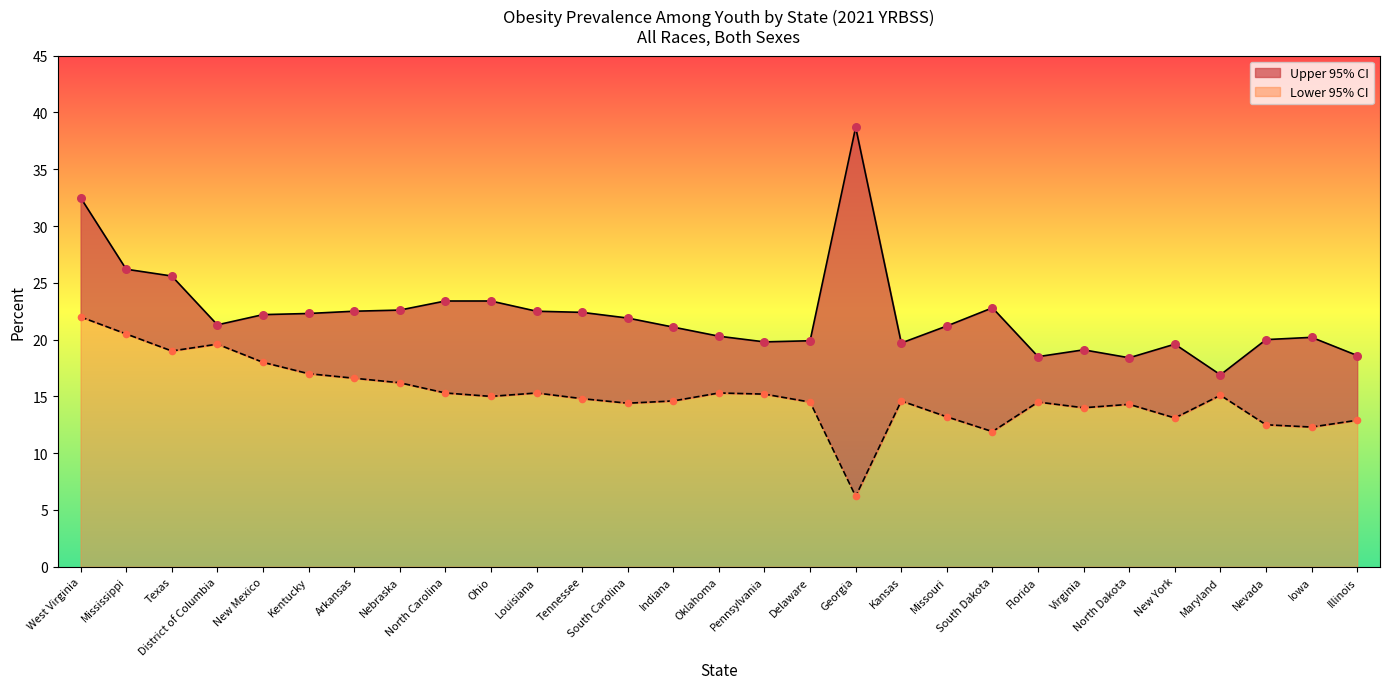

What is the total value across all series at New Mexico?

40.2